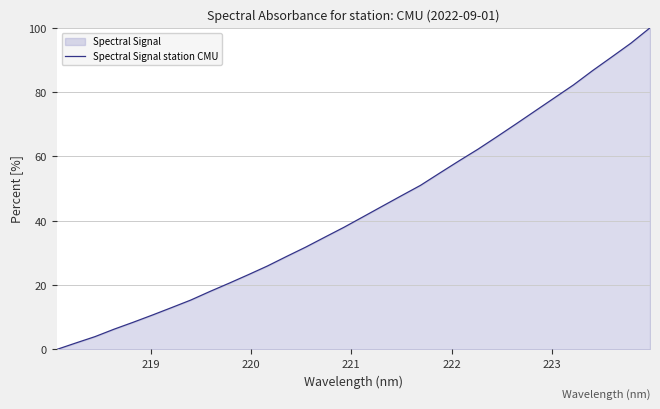

What is the maximum value shown in the chart?

100.0